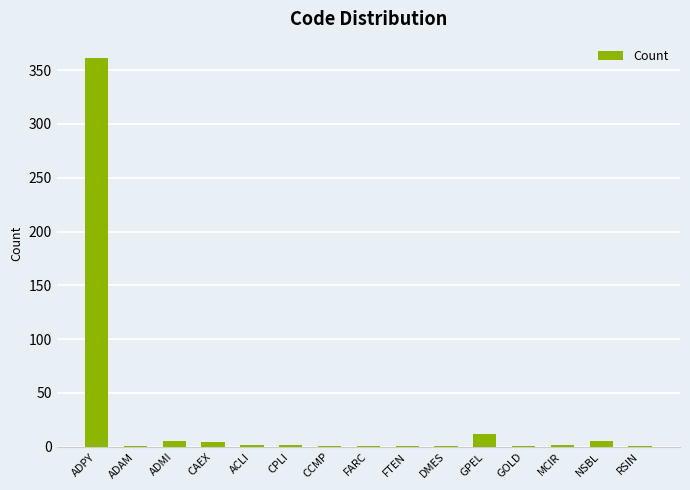

Where is the data nearest to the value 181?

GPEL